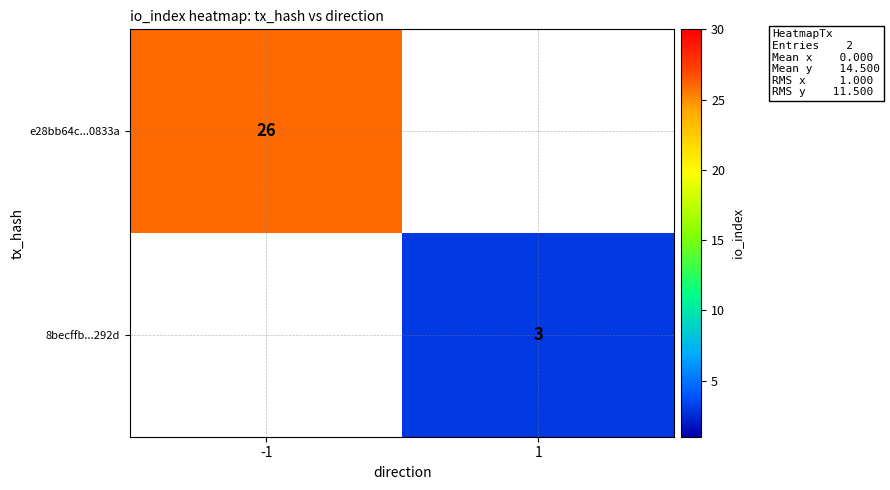

Is it true that 8becffb...292d equals 4 at 1?

False